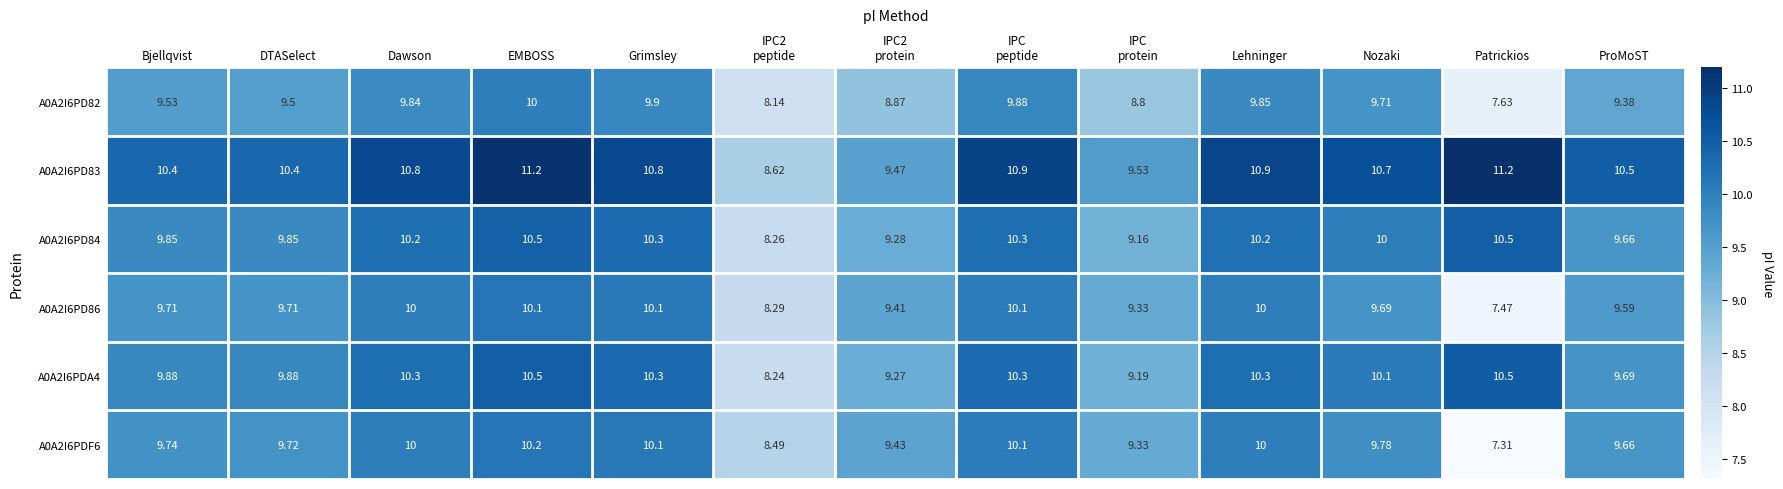

Is the value of A0A2I6PD84 at Nozaki greater than the value of A0A2I6PDF6 at Bjellqvist?

Yes